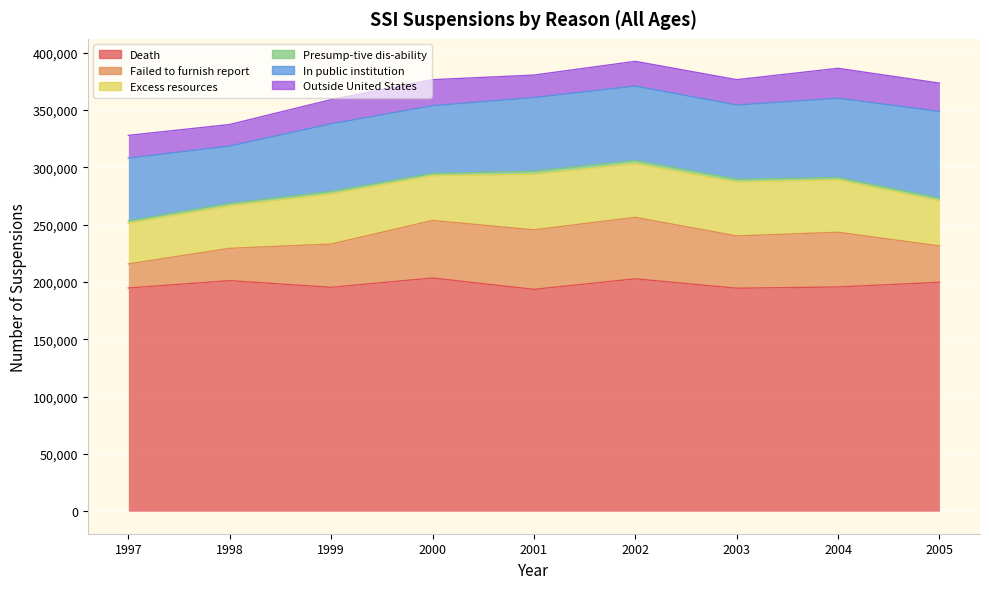

Which category has the highest value in the Outside United States series?

2004